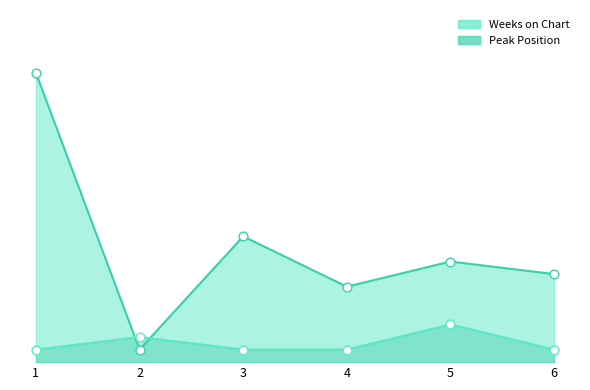

At which category is the sum across all series the highest?

1